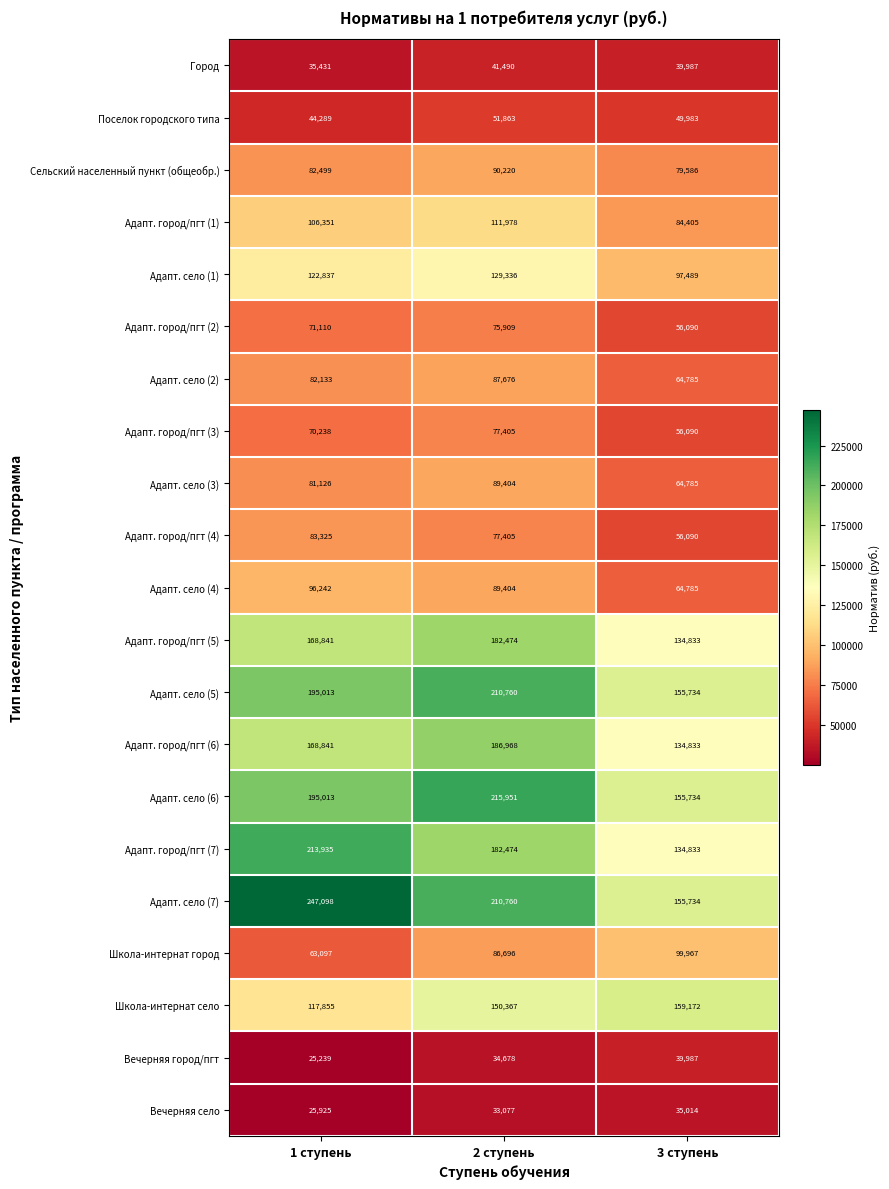

At which category is the sum across all series the highest?

2 ступень